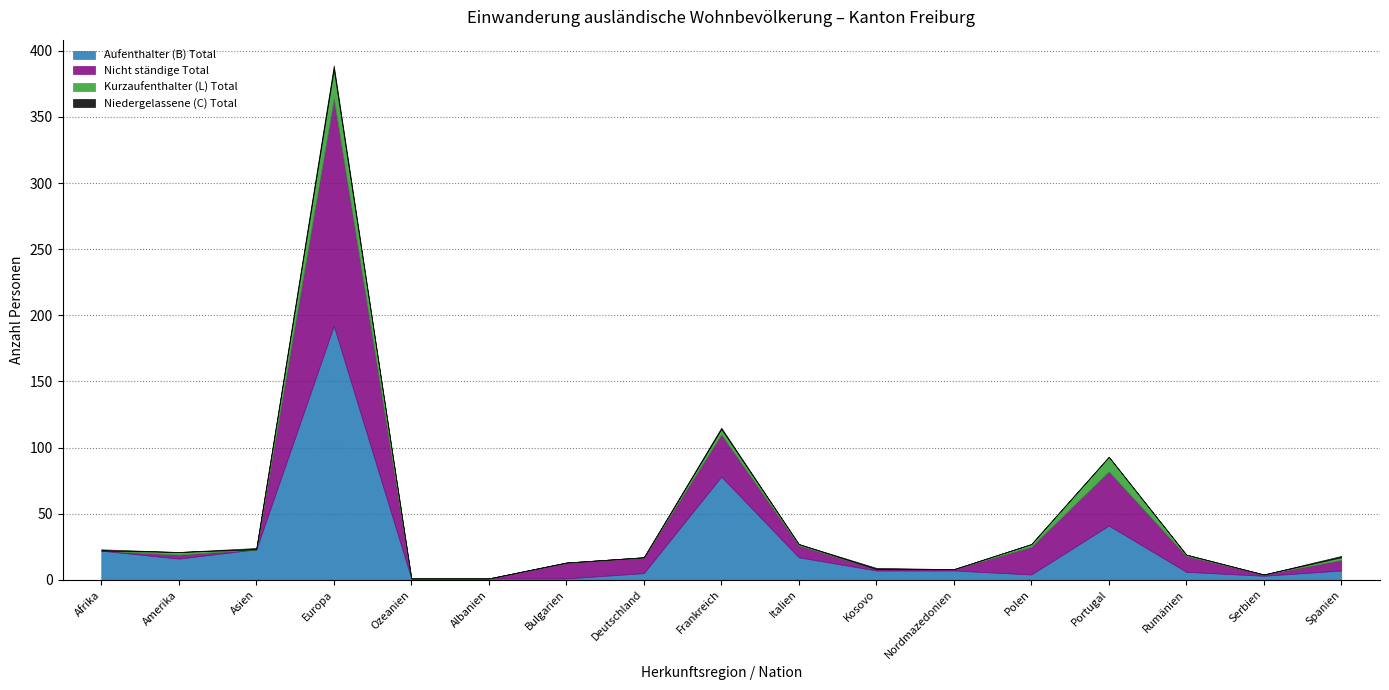

Where is the first local minimum for Kurzaufenthalter (L) Total?

Asien